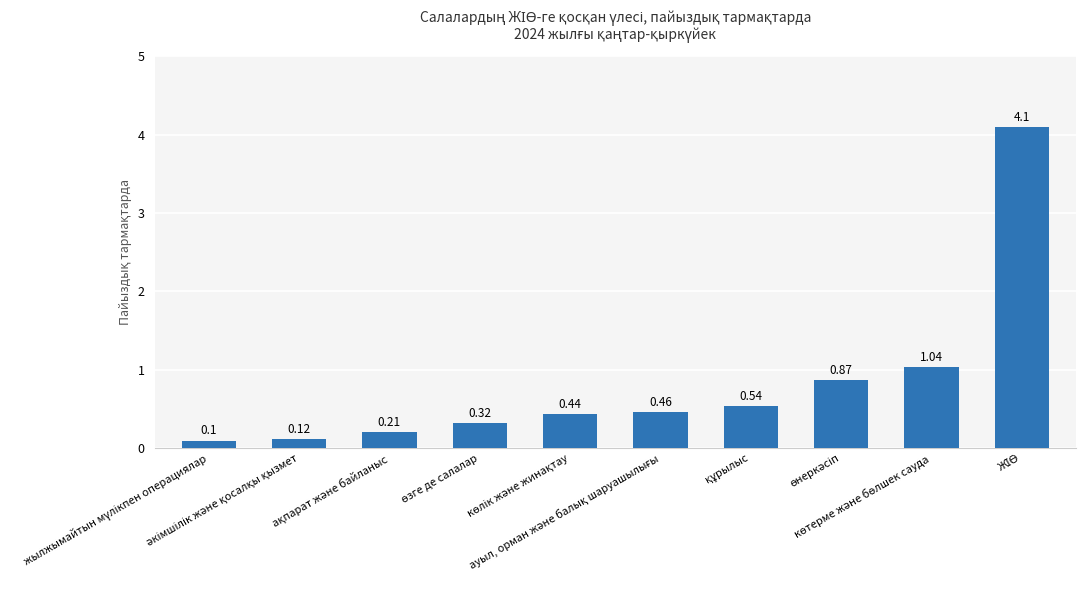

What is the smallest value displayed?

0.1